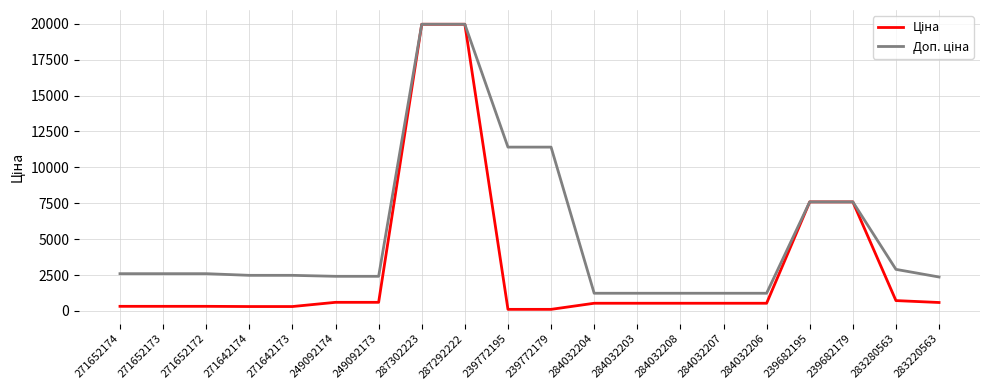

How many lines are shown in the chart?

2